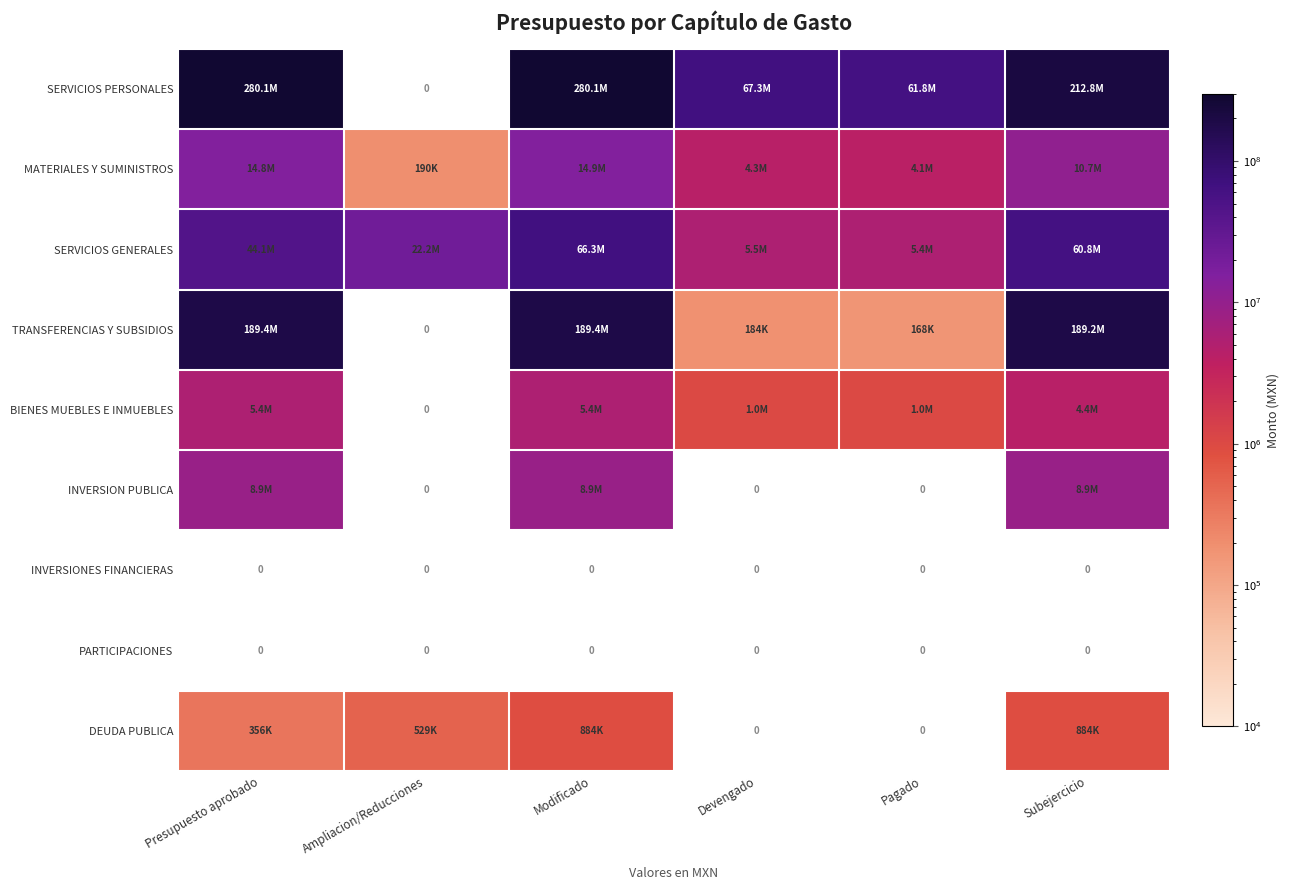

Is the value of INVERSIONES FINANCIERAS at Presupuesto aprobado greater than the value of SERVICIOS GENERALES at Ampliacion/Reducciones?

No